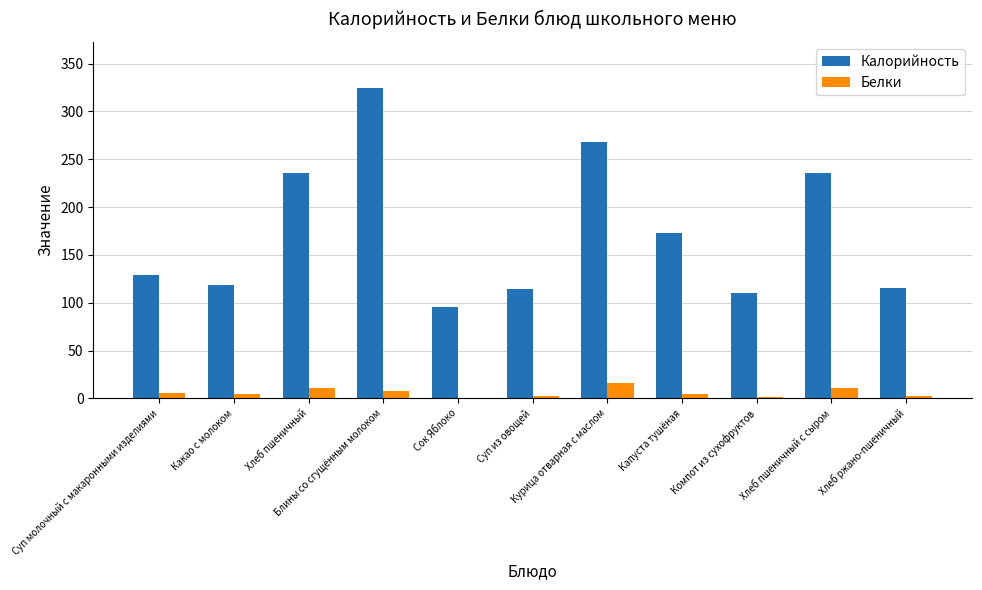

Which series has the widest spread of values?

Калорийность